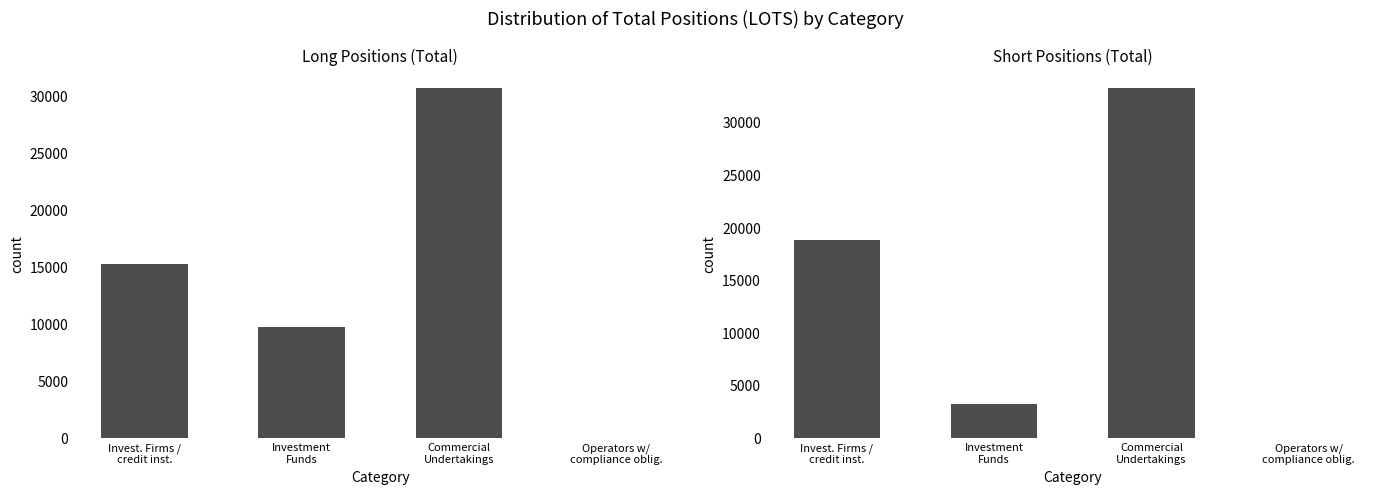

What is the total value across all series at Investment
Funds?

13116.7